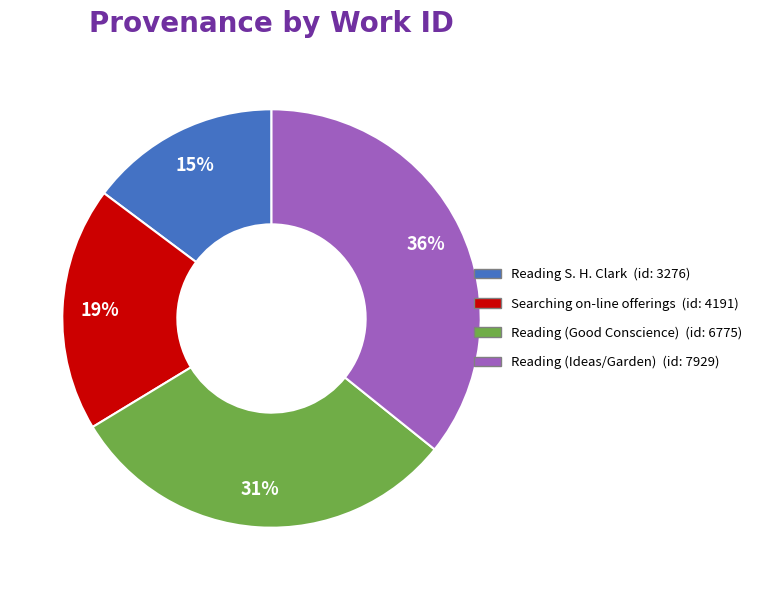

Rank the categories by value from lowest to highest.

Reading S. H. Clark, Searching on-line offerings, Reading (Good Conscience), Reading (Ideas/Garden)